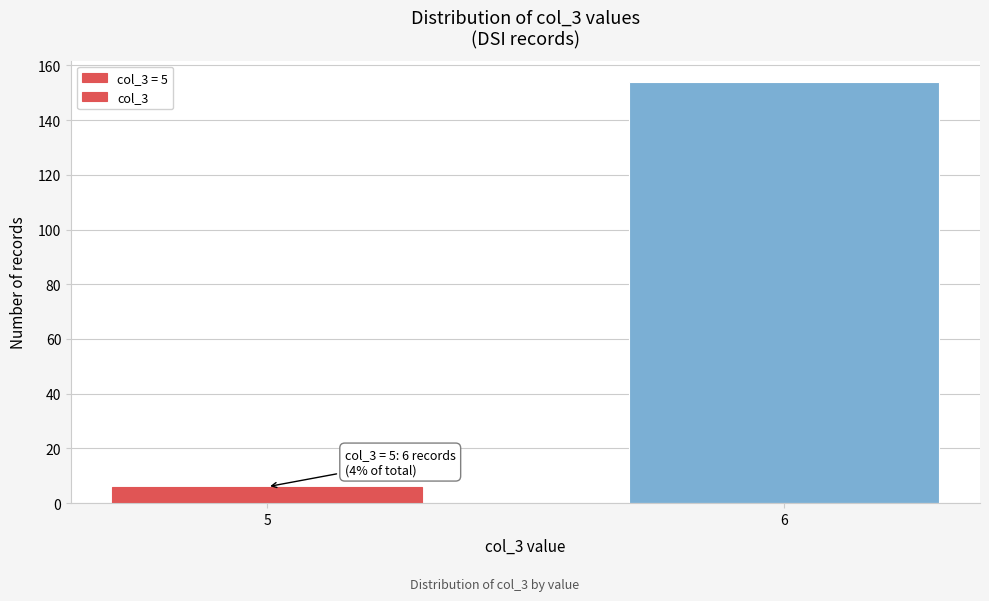

Reading right to left, what are all the values shown in this chart?

154	6